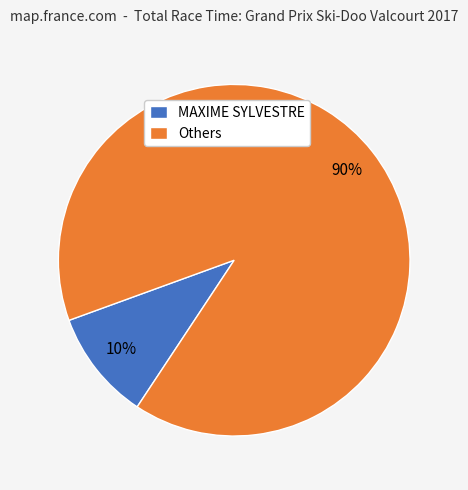

Which category accounts for the majority?

Others